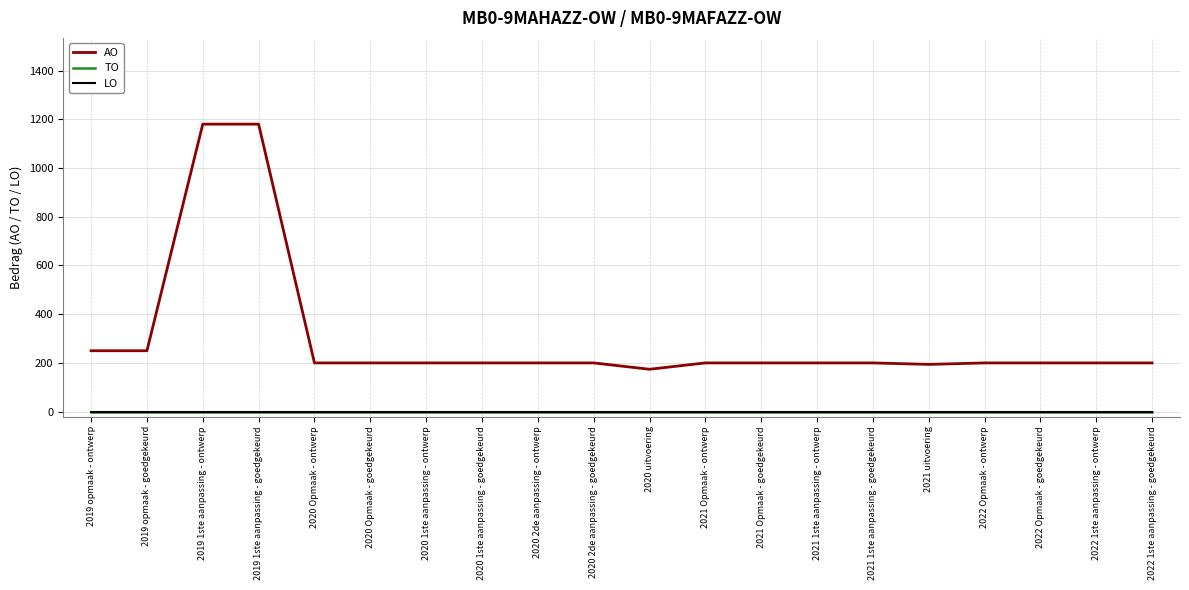

Does the chart have visible grid lines?

Yes